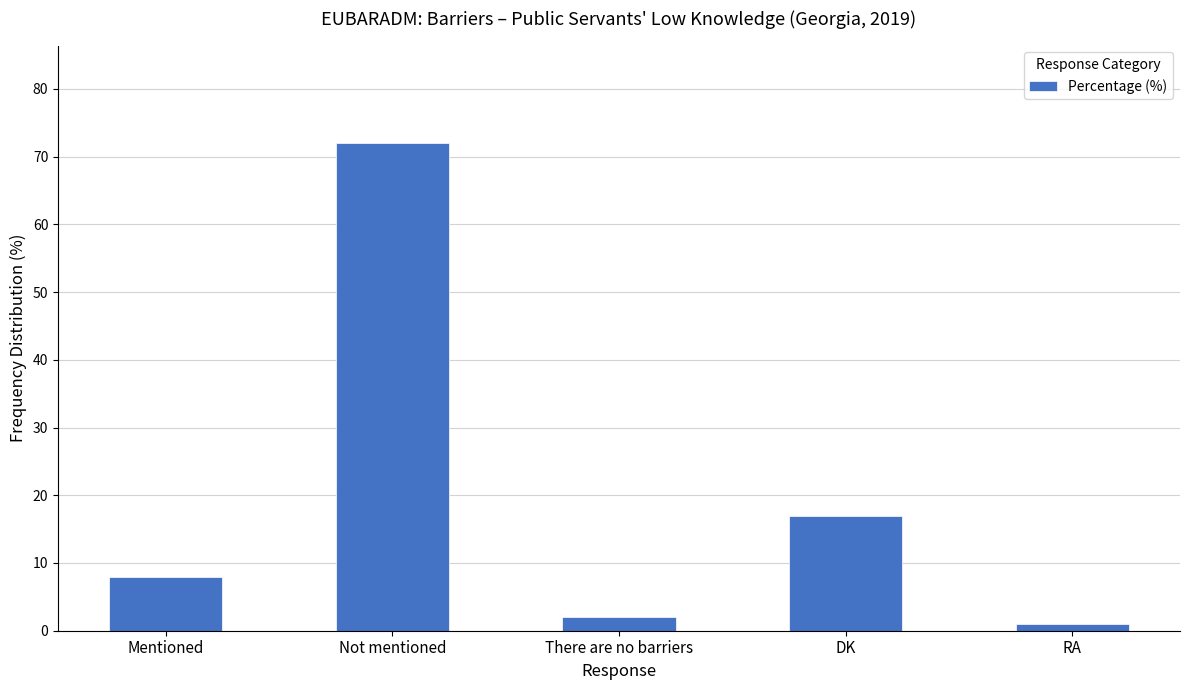

What is the value of the 3rd bar from the left?

2